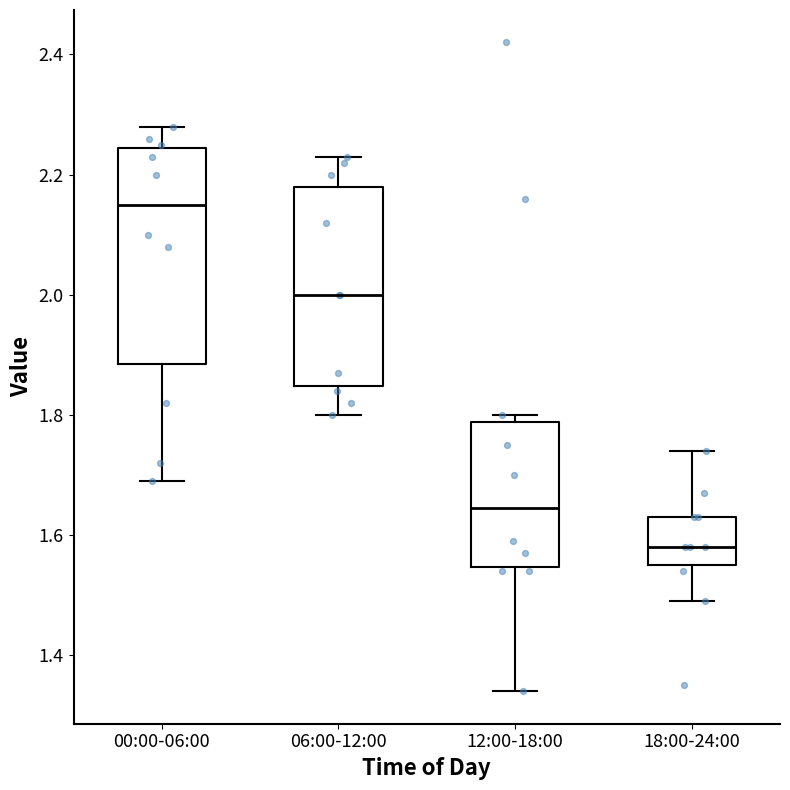

Where does the upper whisker of the box for 06:00-12:00 end on the y-axis? The values are not printed on the chart, so give them approximately, as read against the axis.

2.24